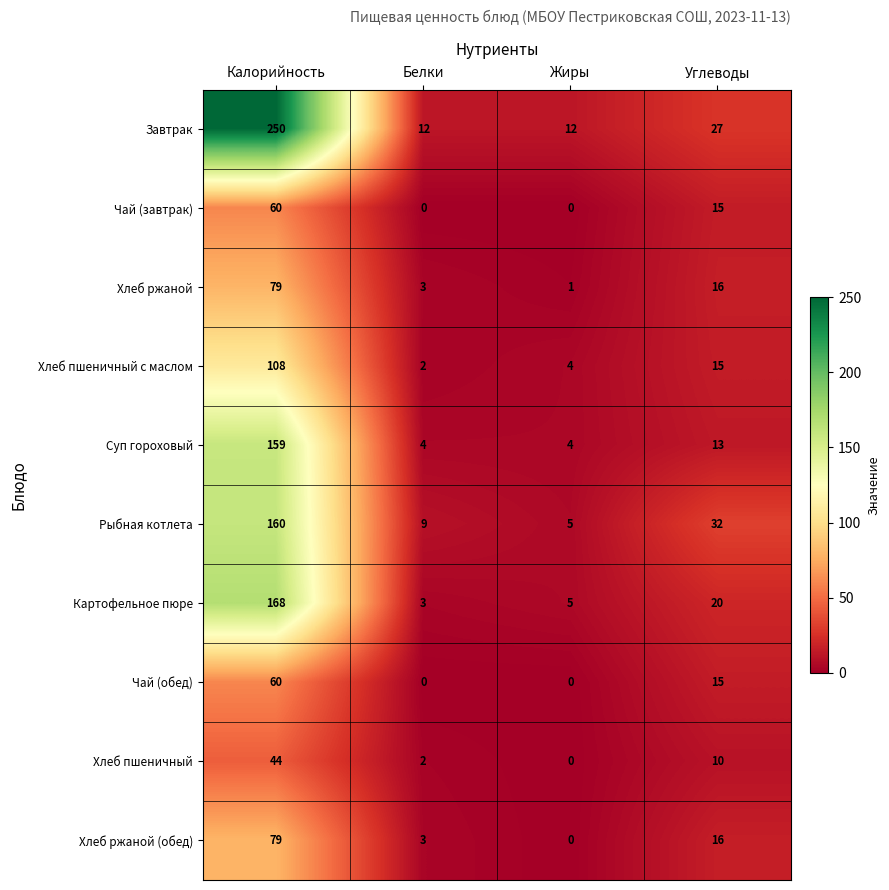

How many categories are shown in the chart?

4